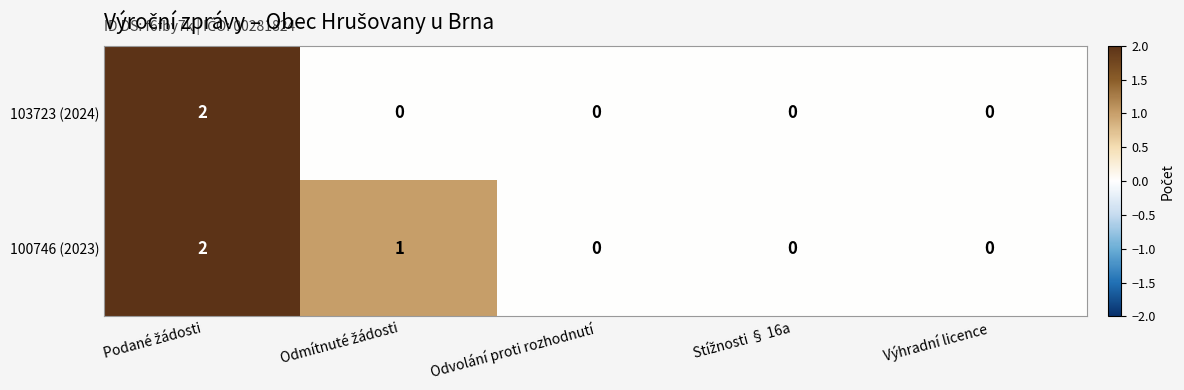

The 100746 (2023) series shows 0 at Výhradní licence. True or false?

True